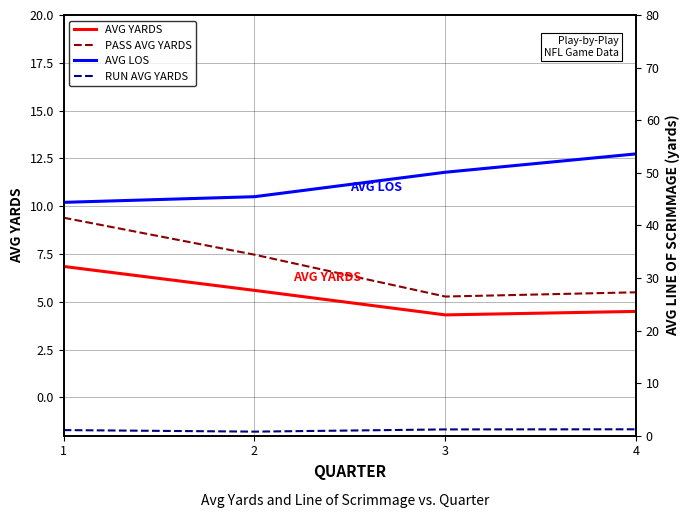

What is the approximate value of RUN AVG YARDS at 1?

1.1